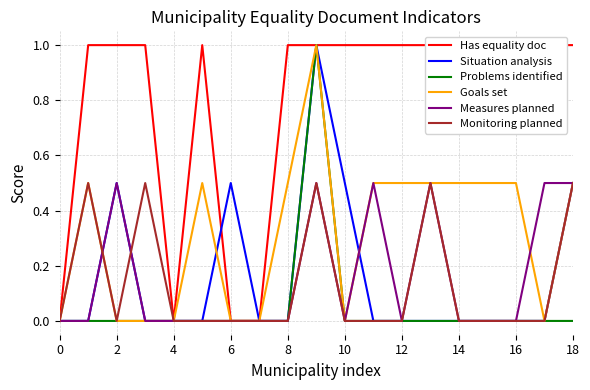

What is the highest value of the Situation analysis series?

1.0